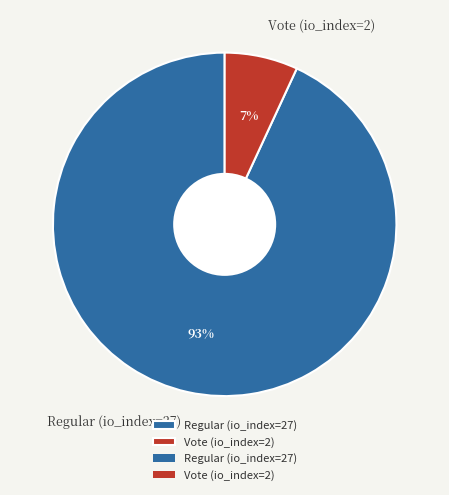

What is the smallest slice in the pie chart?

Vote (io_index=2)